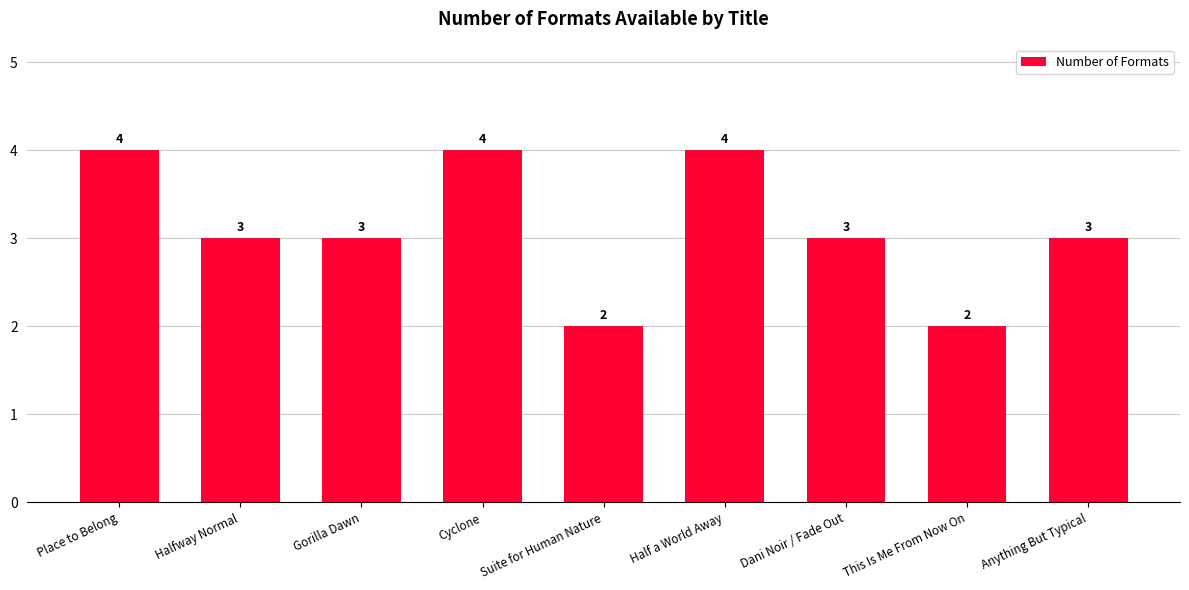

Approximately how many times larger is the value at Gorilla Dawn compared to Anything But Typical?

1.0